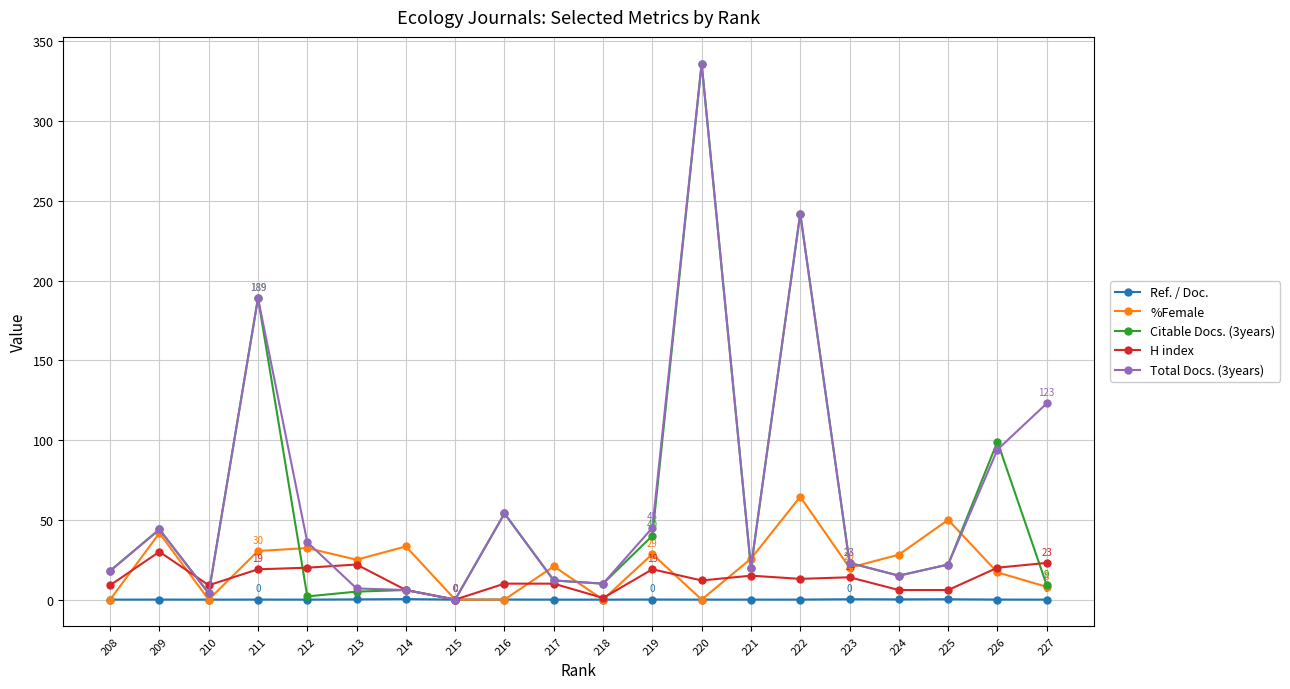

What is the maximum value shown in the chart?

336.0